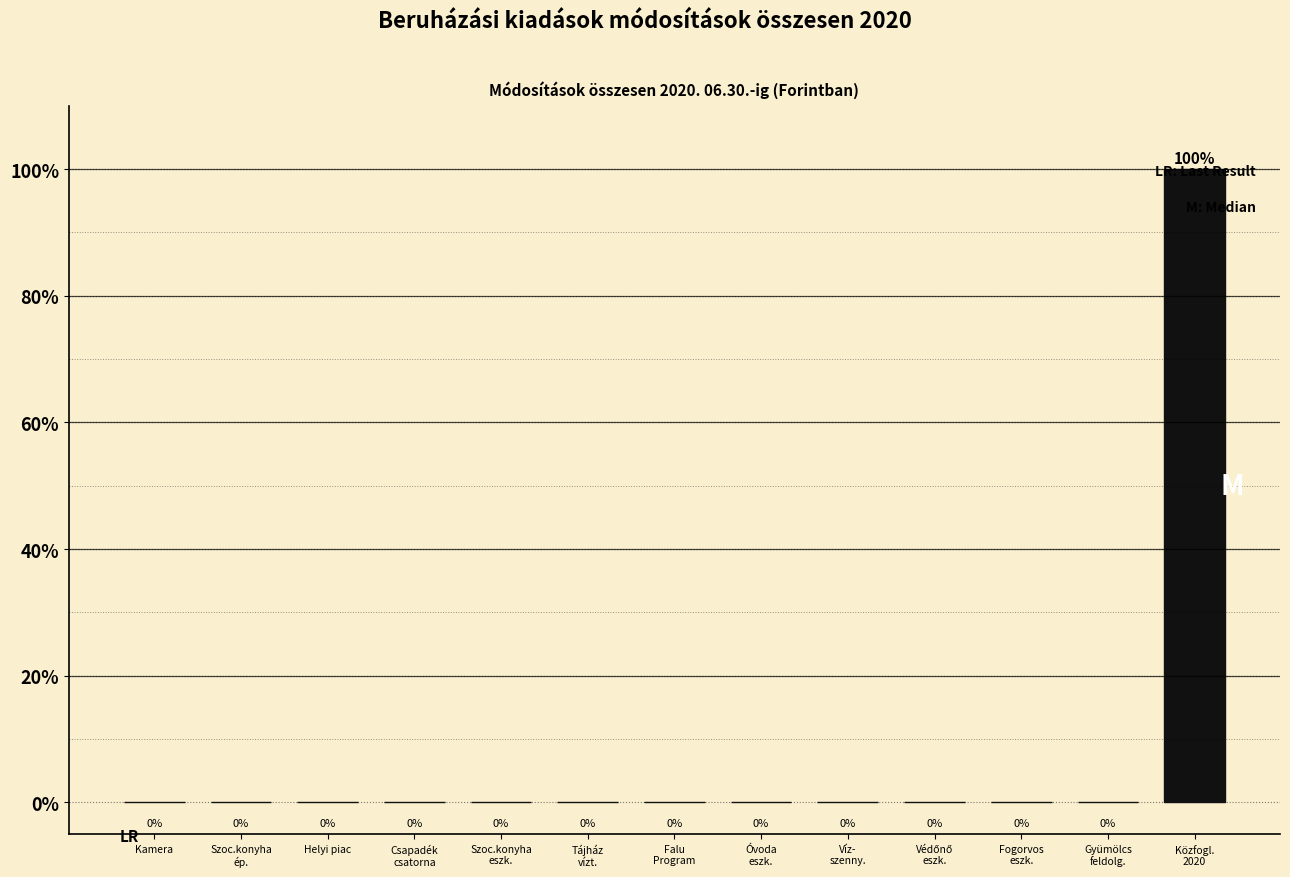

True or false: the data shows 0 at Helyi piac.

True